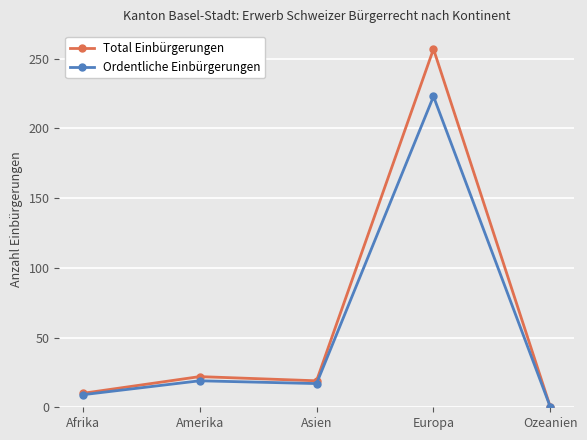

Which series has the largest total across all categories?

Total Einbürgerungen